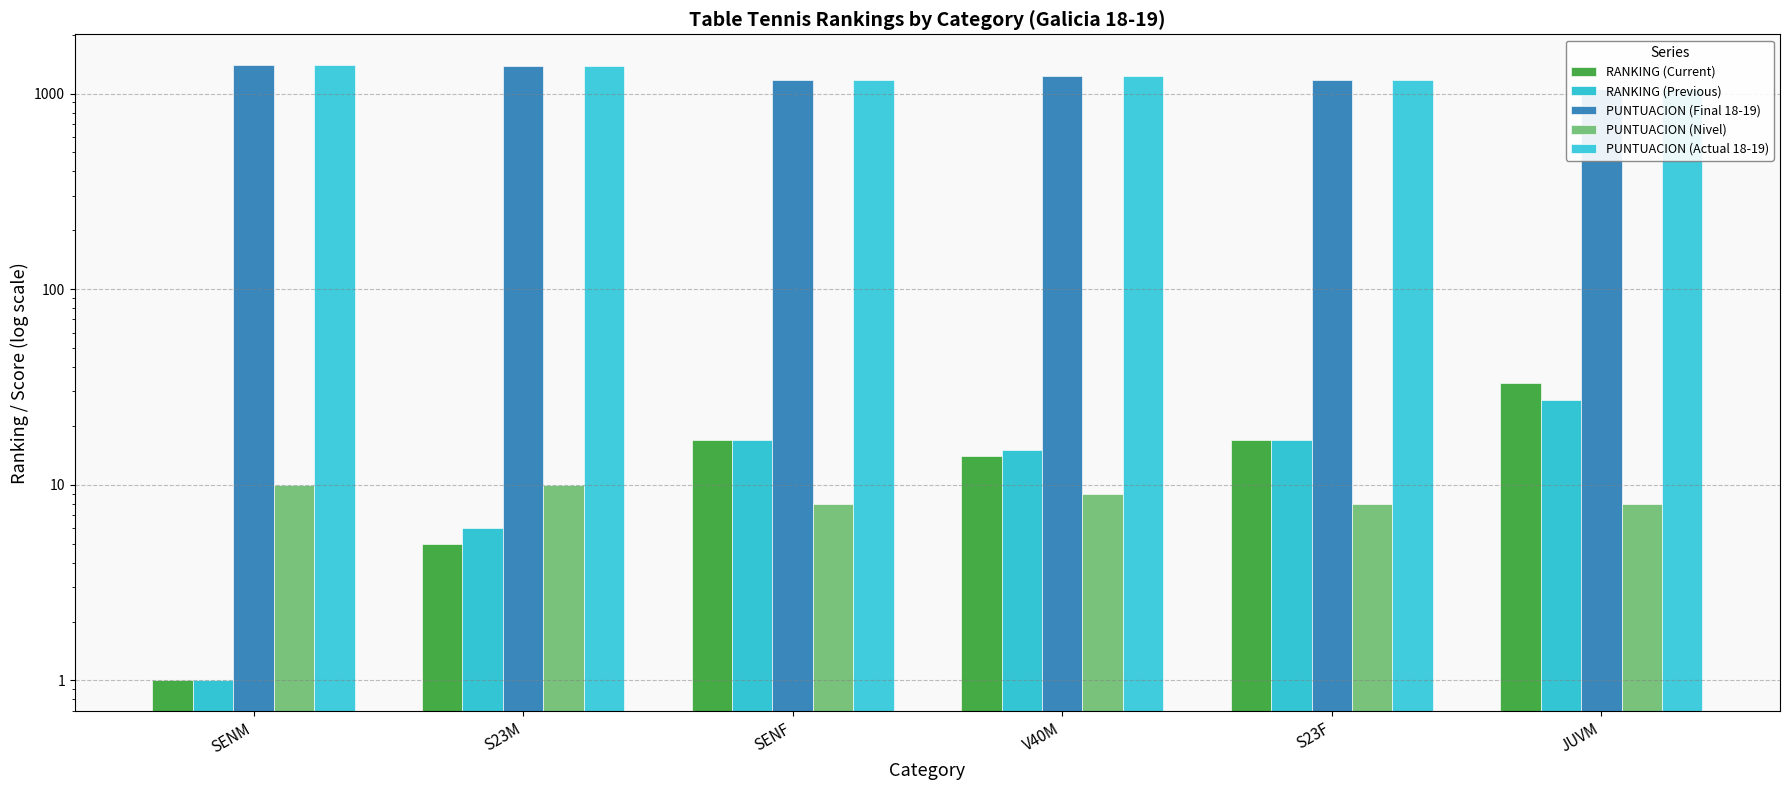

What is the sum of the PUNTUACION (Nivel) values at V40M and JUVM?

17.0